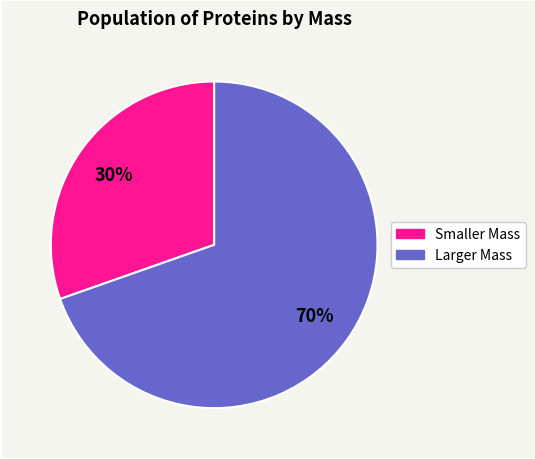

Is there any slice that represents more than half of the pie?

Yes